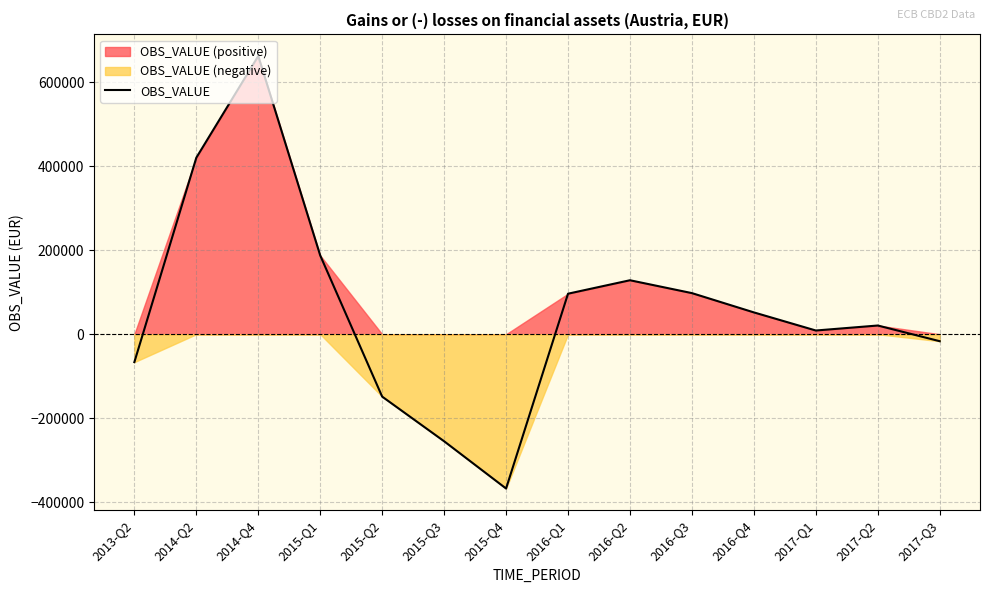

How many values are below 51980?

7